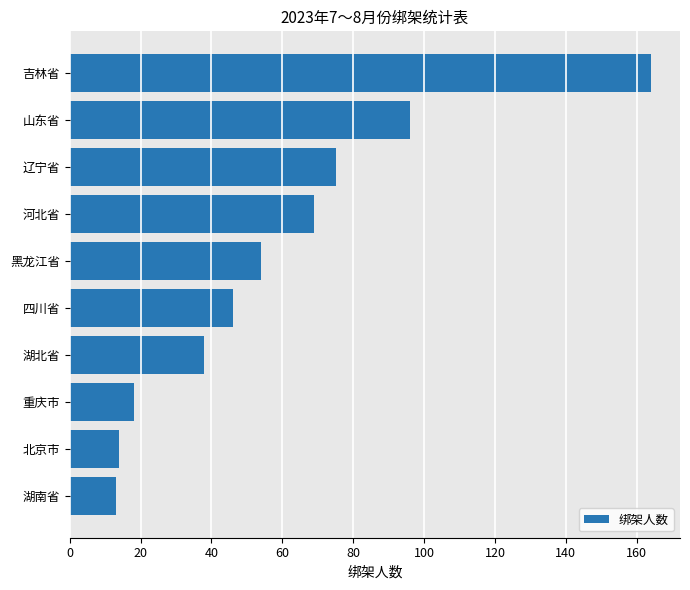

How many data points are less than 54?

5